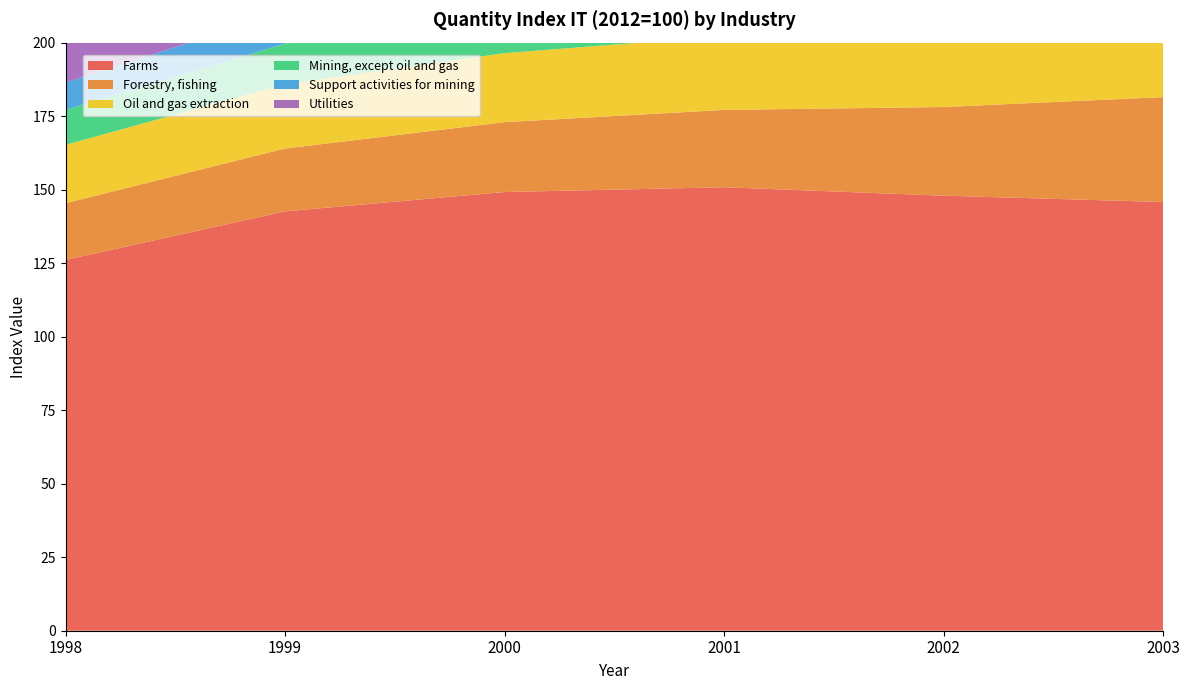

Reading left to right, extract all data points from this chart.

Farms: 126.1	142.6	149.2	150.8	147.9	145.8
Forestry, fishing: 19.3	21.4	23.8	26.3	30.2	35.7
Oil and gas extraction: 19.8	21.9	23.5	25.1	25.4	26.1
Mining, except oil and gas: 11.9	13.8	14.9	15.7	15.4	14.9
Support activities for mining: 9.3	10.8	12.2	13.8	15.6	18.0
Utilities: 22.9	25.6	29.0	32.5	35.3	37.7